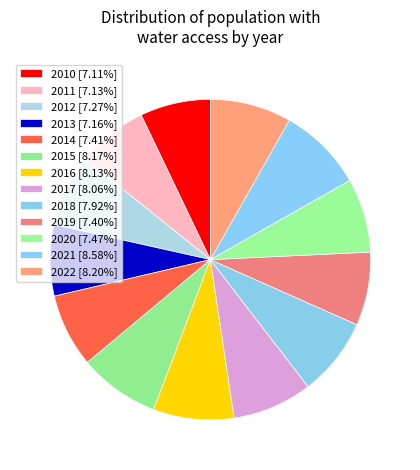

Is 2017 the majority of the pie?

No